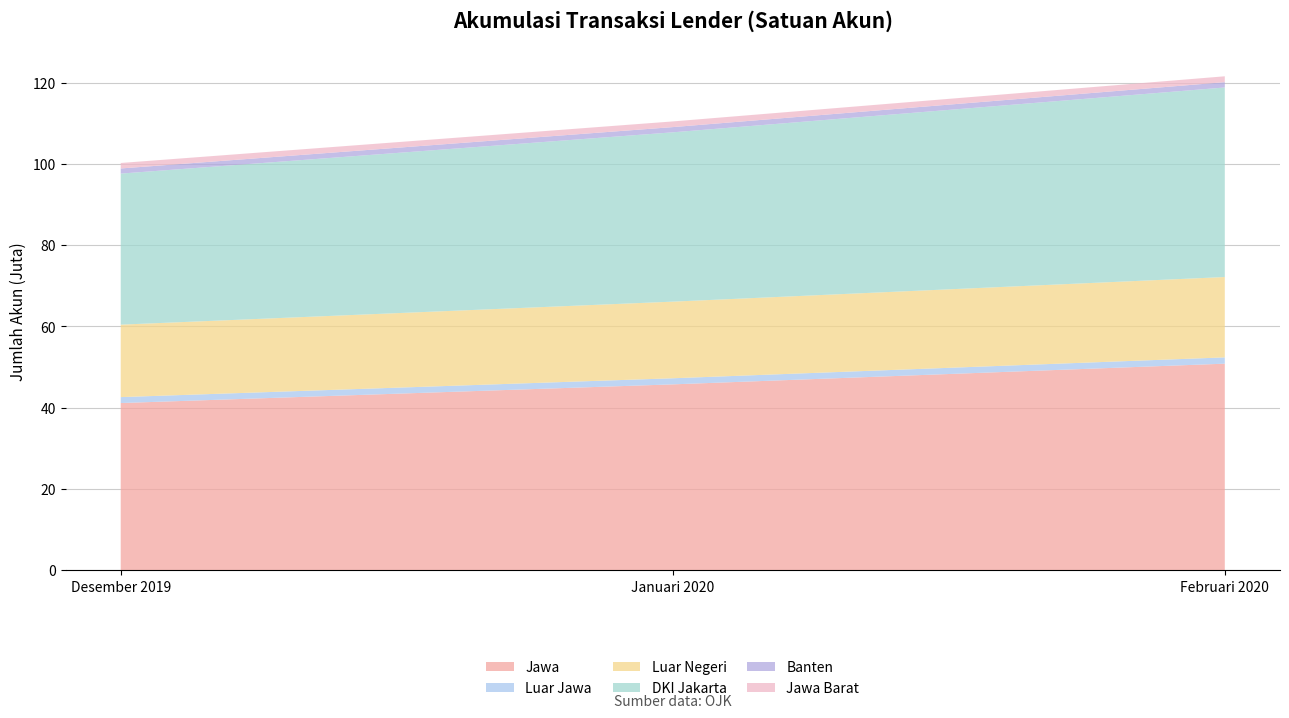

Reading left to right, extract all data points from this chart.

Jawa: Desember 2019=41126937	Januari 2020=45722659	Februari 2020=50815670
Luar Jawa: Desember 2019=1459580	Januari 2020=1499916	Februari 2020=1547266
Luar Negeri: Desember 2019=17831694	Januari 2020=18856725	Februari 2020=19774227
DKI Jakarta: Desember 2019=37172694	Januari 2020=41666733	Februari 2020=46645518
Banten: Desember 2019=1256987	Januari 2020=1281472	Februari 2020=1303624
Jawa Barat: Desember 2019=1356010	Januari 2020=1400089	Februari 2020=1448648